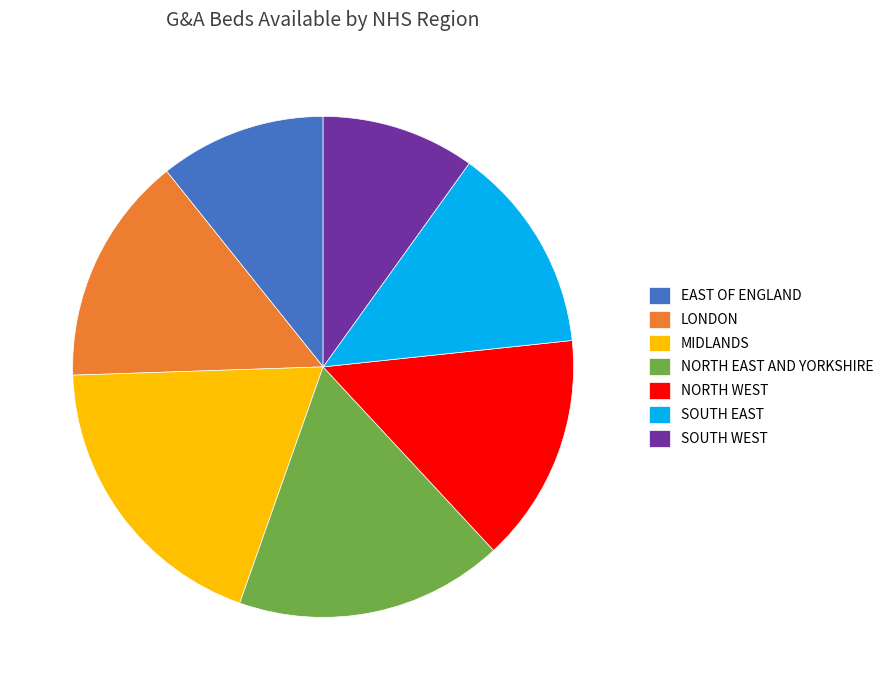

The LONDON slice represents 7% of the pie. True or false?

False